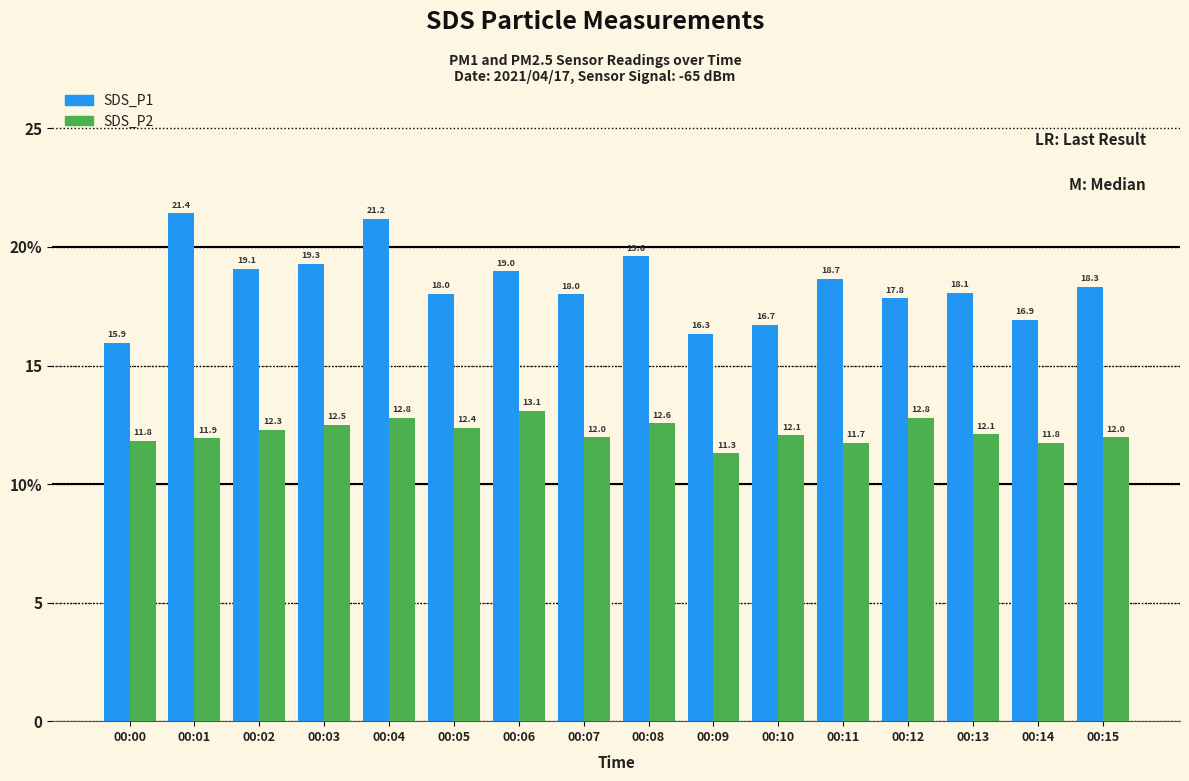

Are the bars horizontal?

No